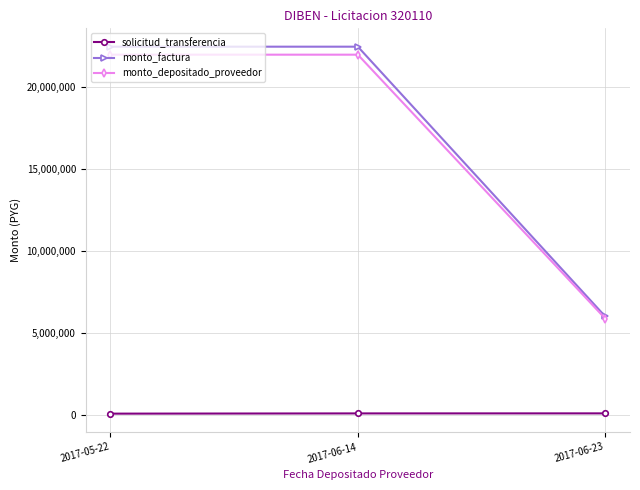

How many solicitud_transferencia values are between 55333 and 71794?

3